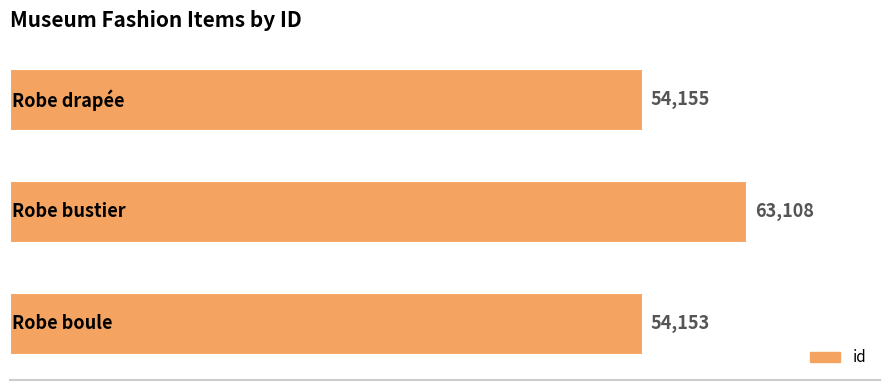

How many bars are there in total?

3